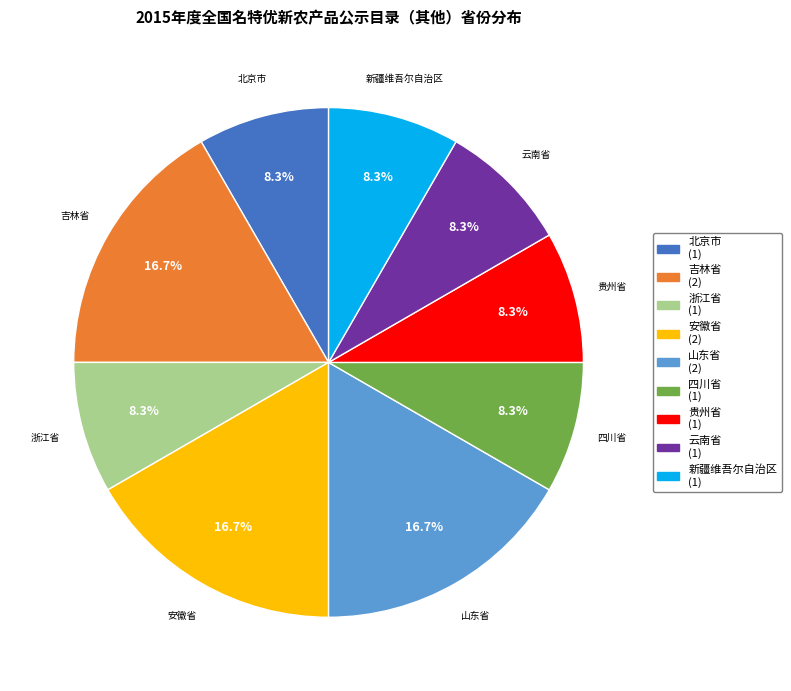

Is 新疆维吾尔自治区 the majority of the pie?

No